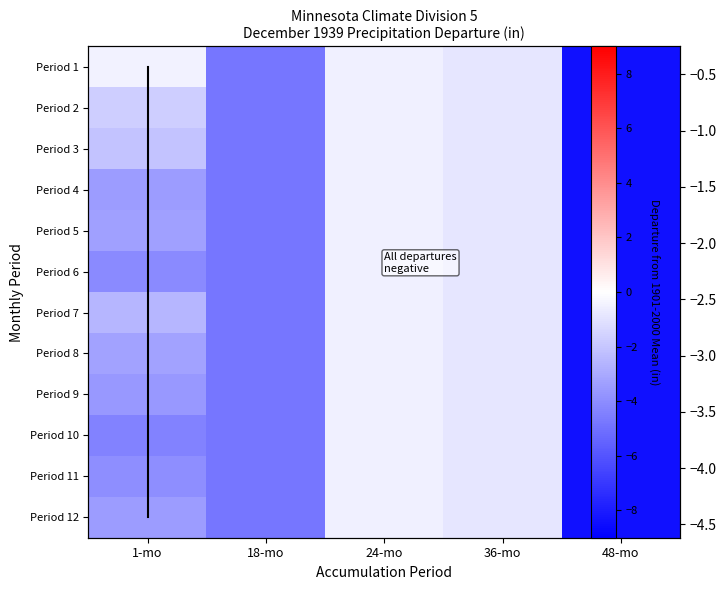

What is the total value across all series at 18-mo?

-57.5